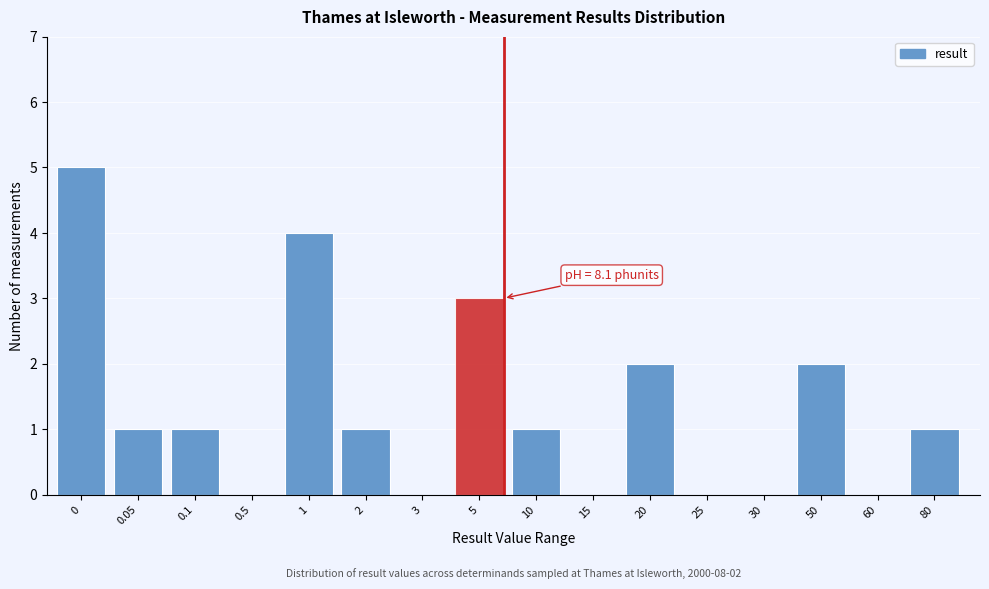

Reading left to right, list all the values displayed in this chart.

0=5	0.05=1	0.1=1	0.5=0	1=4	2=1	3=0	5=3	10=1	15=0	20=2	25=0	30=0	50=2	60=0	80=1